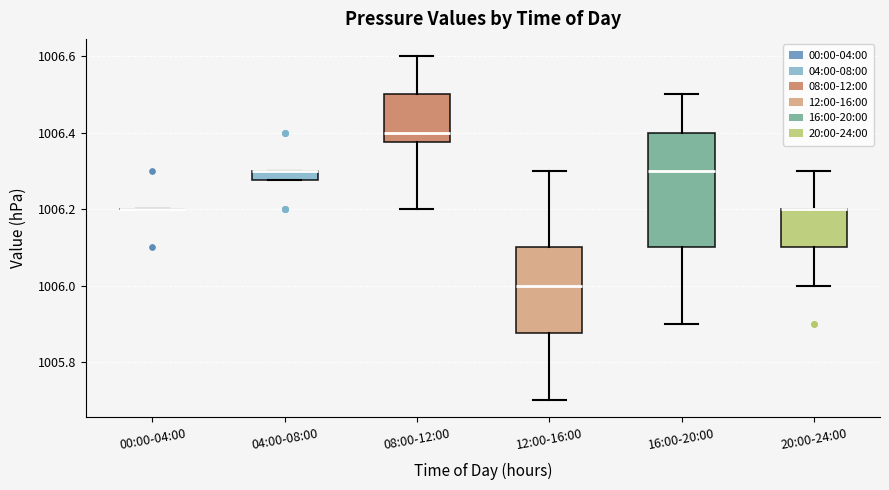

Comparing the boxes themselves (not the whiskers), which one is the tallest?

16:00-20:00